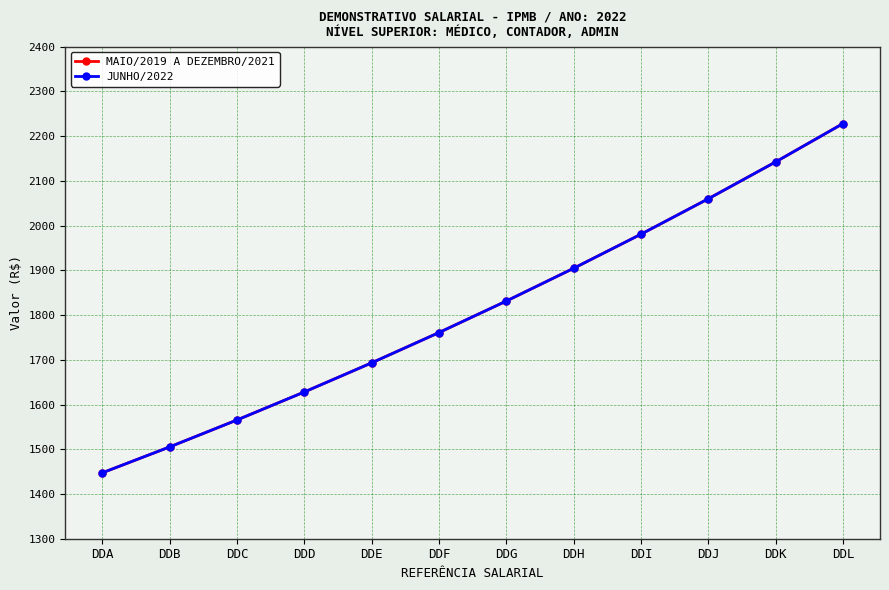

How many distinct data groups are displayed?

2